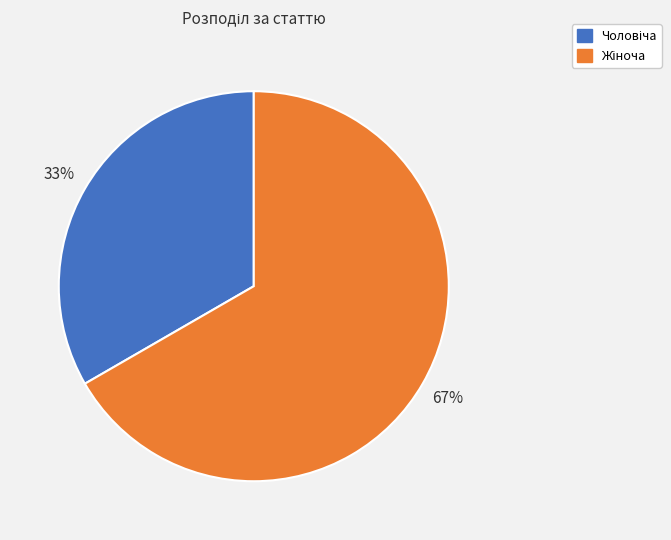

To the nearest percent, what is the average slice percentage?

50%